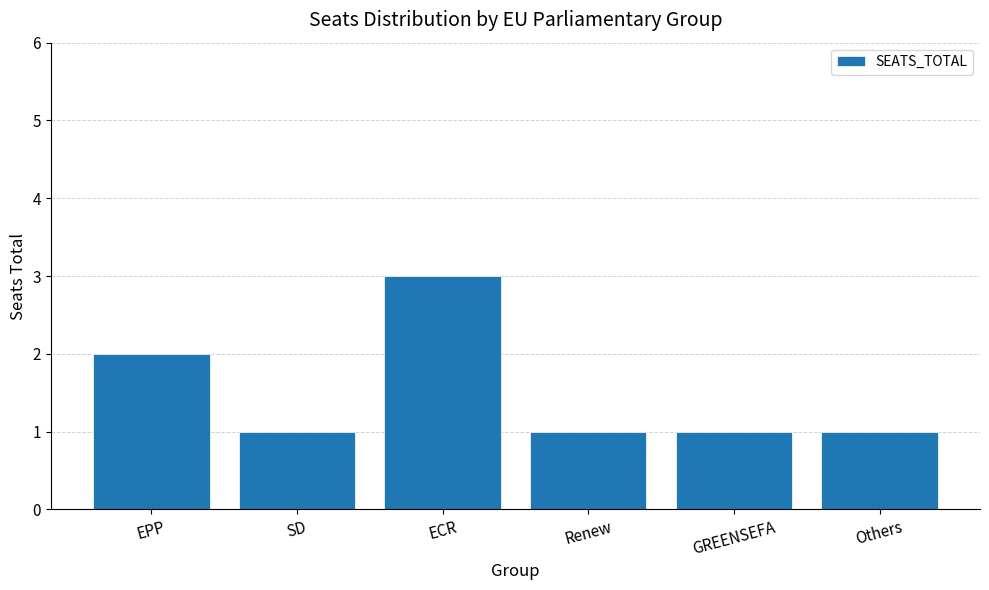

At which label is the value closest to 2?

EPP